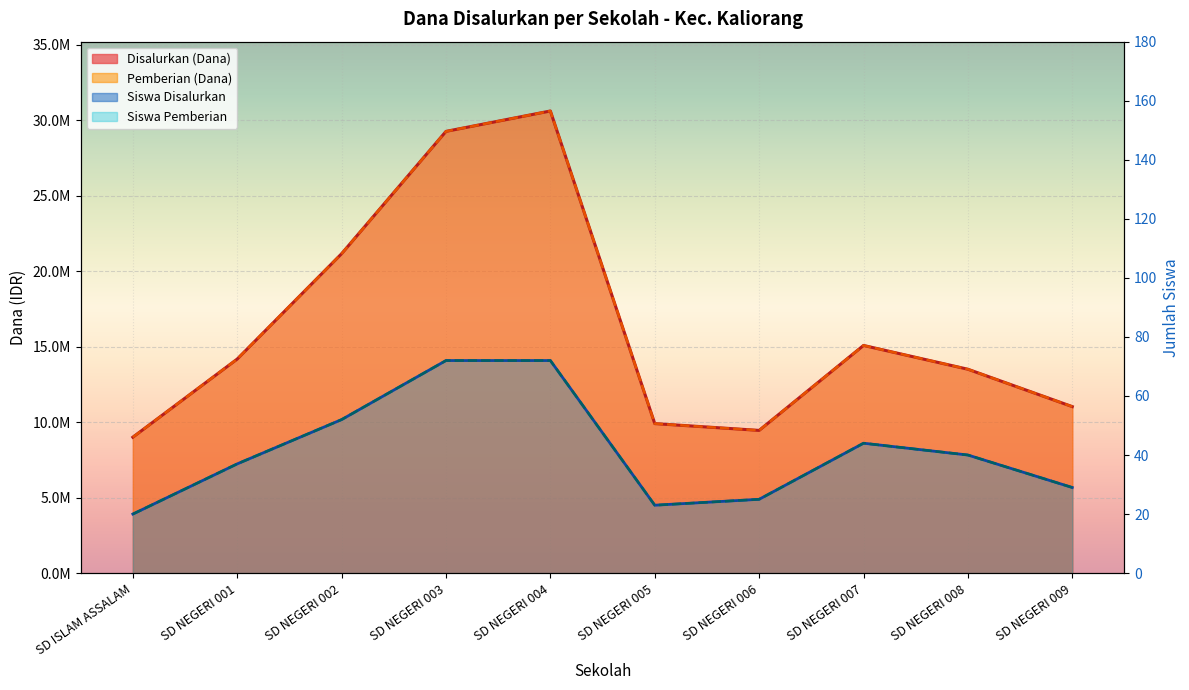

How many lines are shown in the chart?

4